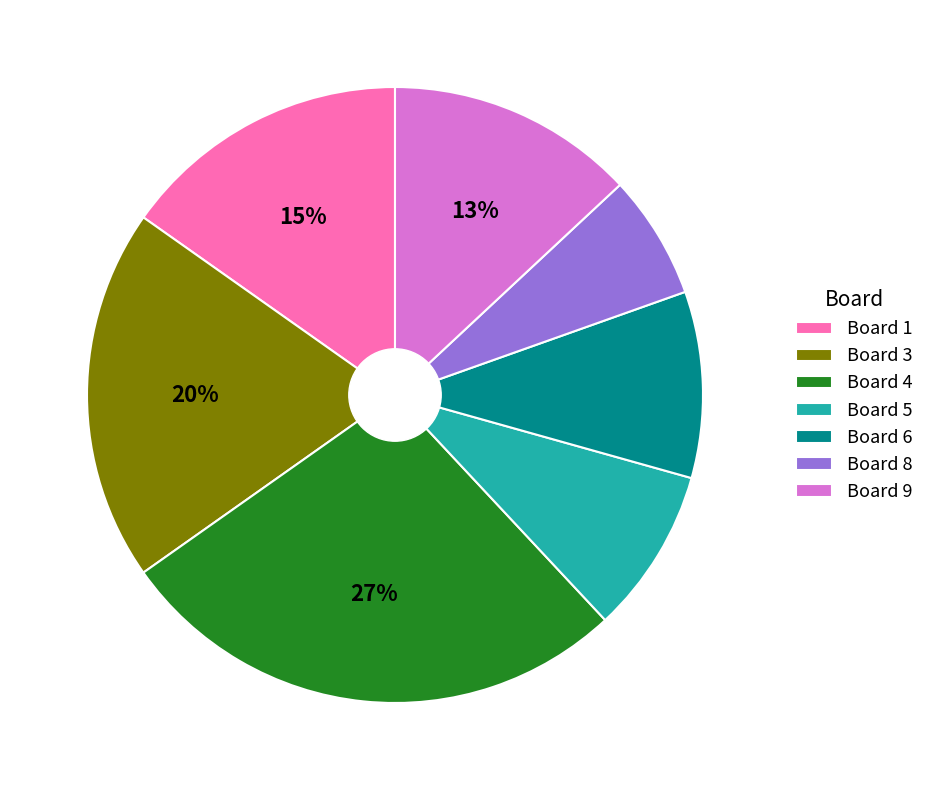

Approximately how many times larger is the value at Board 4 compared to Board 3?

1.4